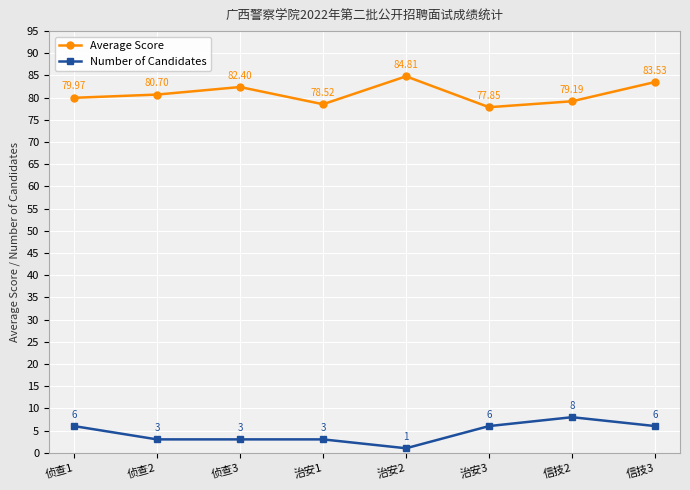

True or false: Number of Candidates has more than 2 points higher than both neighbors.

False